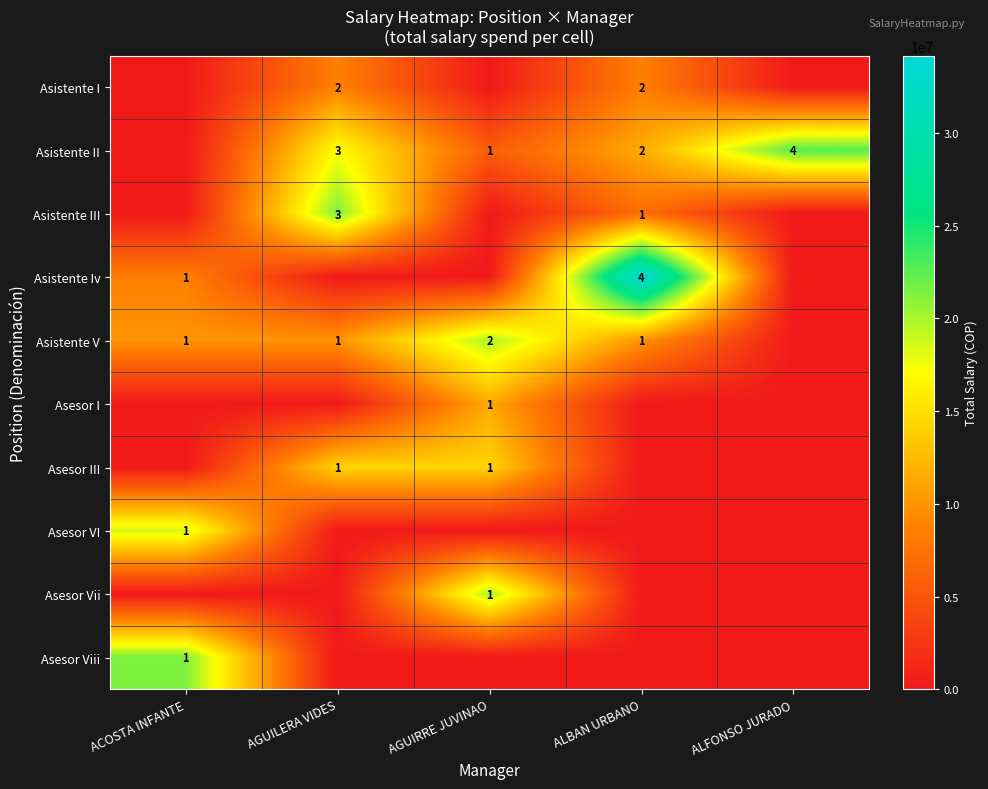

The Asistente V series shows 3 at AGUIRRE JUVINAO. True or false?

False